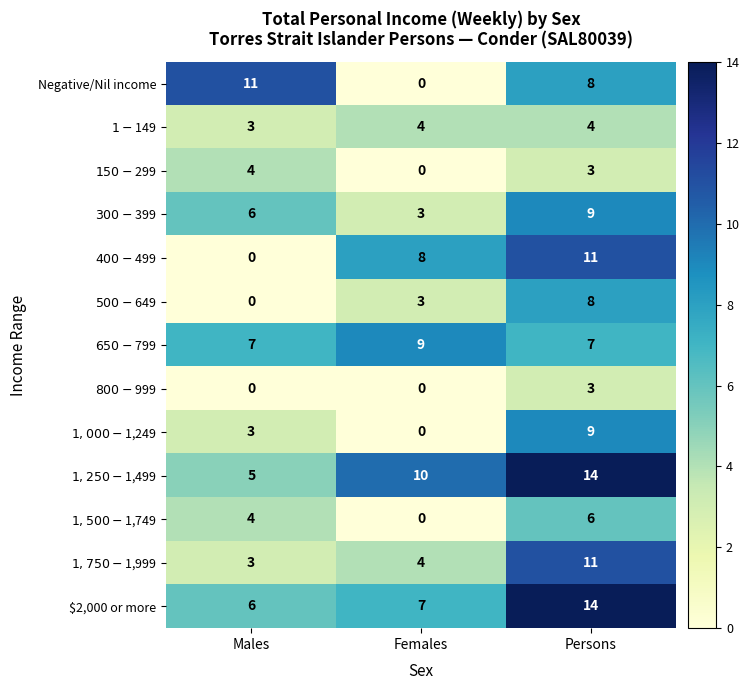

At which category is the sum across all series the highest?

Persons